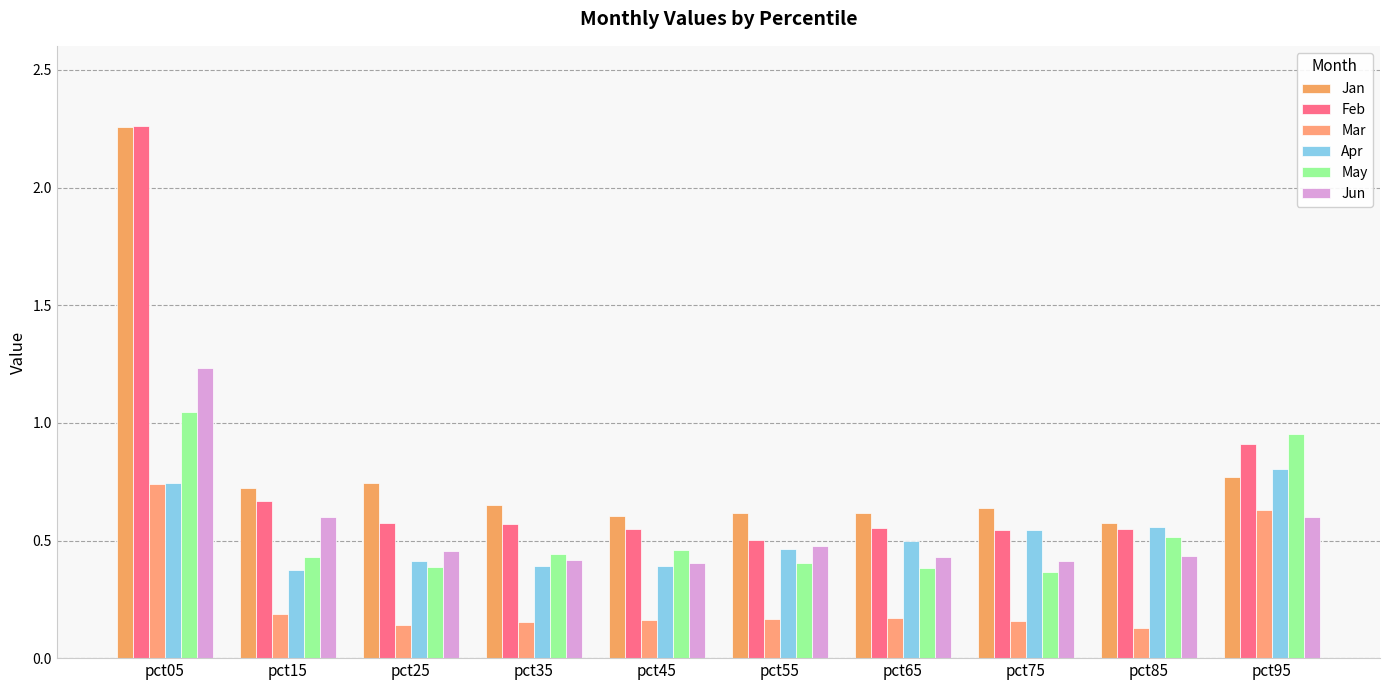

Does the chart contain stacked bars?

No